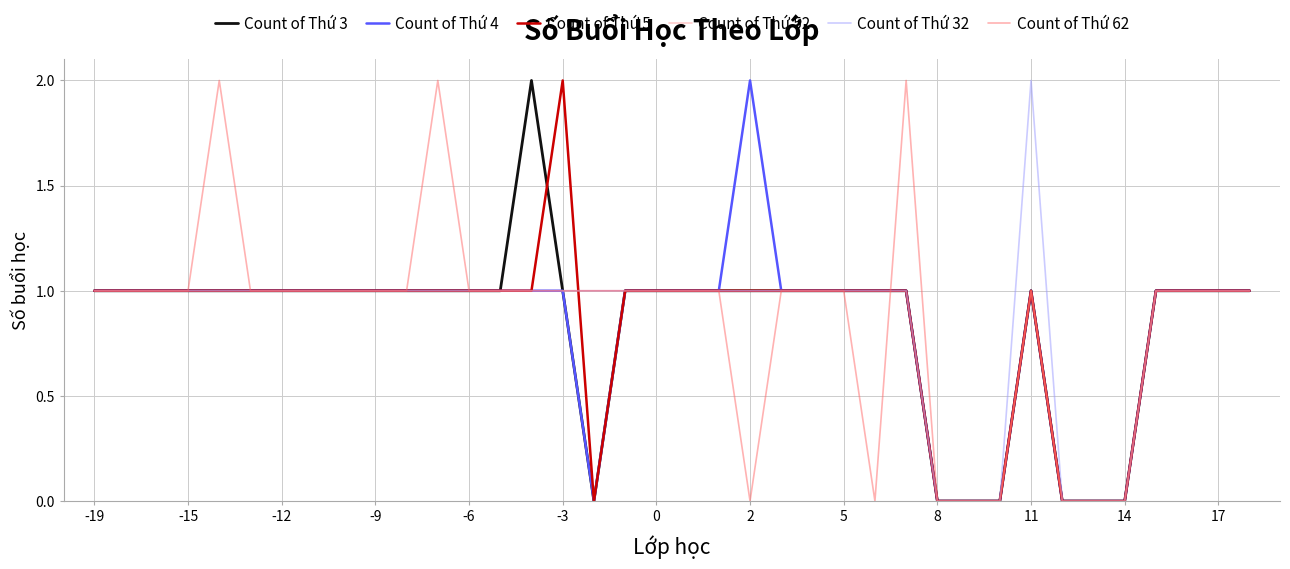

What are all the series names shown in the legend?

Count of Thứ 3, Count of Thứ 4, Count of Thứ 5, Count of Thứ 52, Count of Thứ 32, Count of Thứ 62